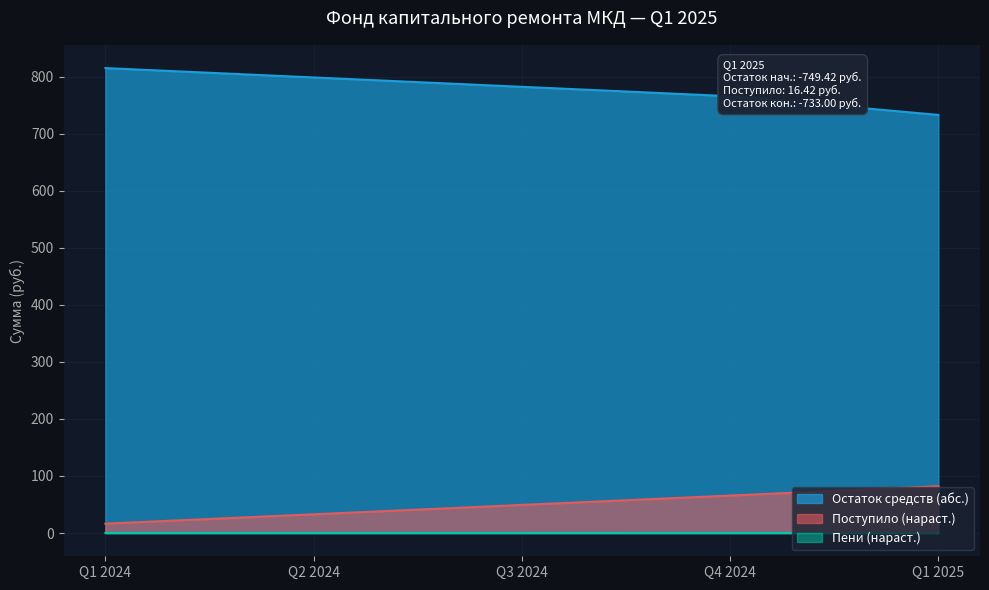

Which series has the largest total across all categories?

Остаток средств (абс.)